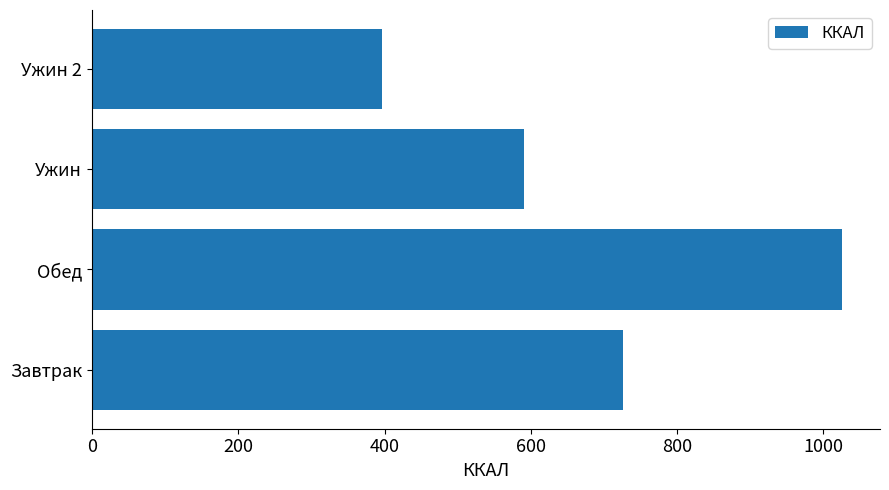

What is the difference between the values at Обед and Ужин 2?

629.3